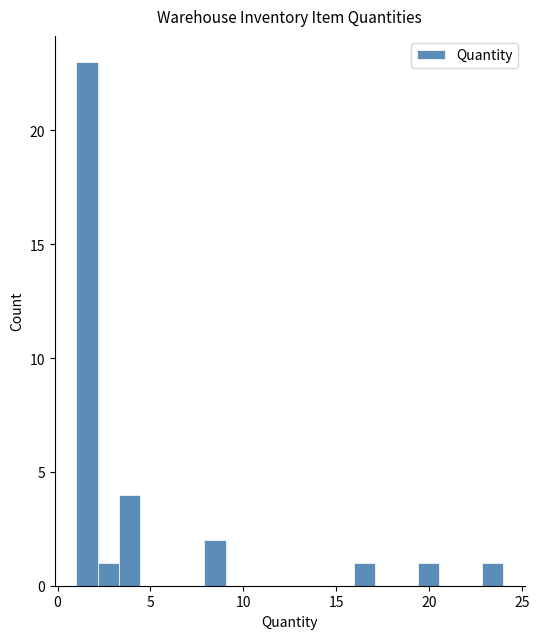

Read against the x-axis, roughly where is the centre of the tallest bar?

1.5